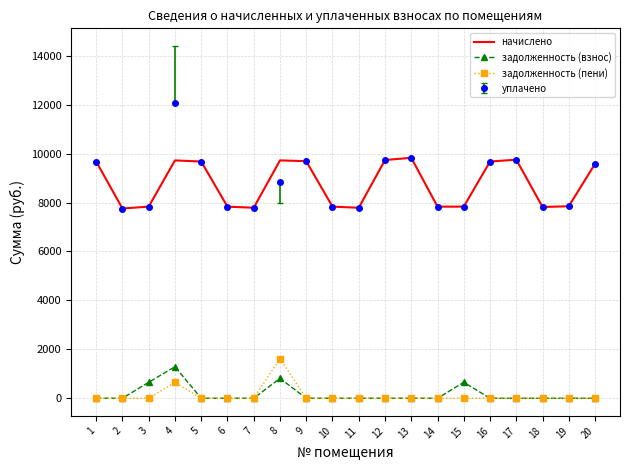

What is the sum of the задолженность (пени) values at 12 and 4?

648.2